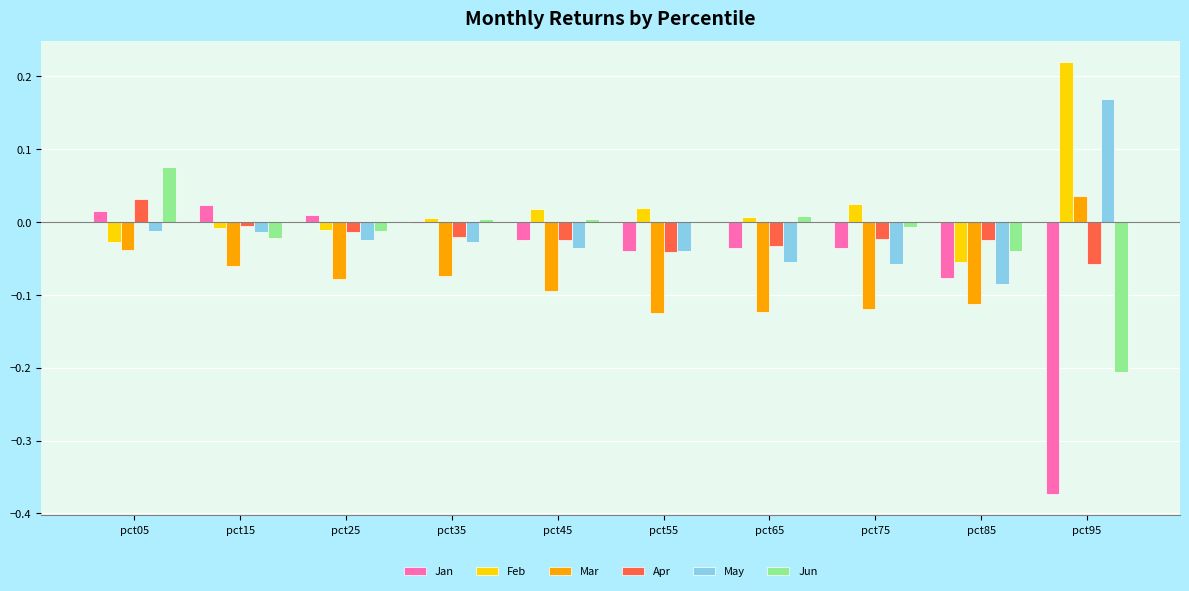

Which series has the largest total across all categories?

Feb